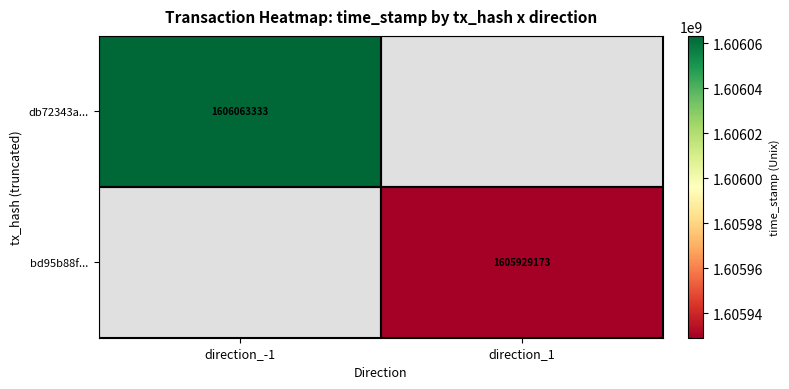

True or false: db72343a... has a value of 1606063333 at direction_-1.

True